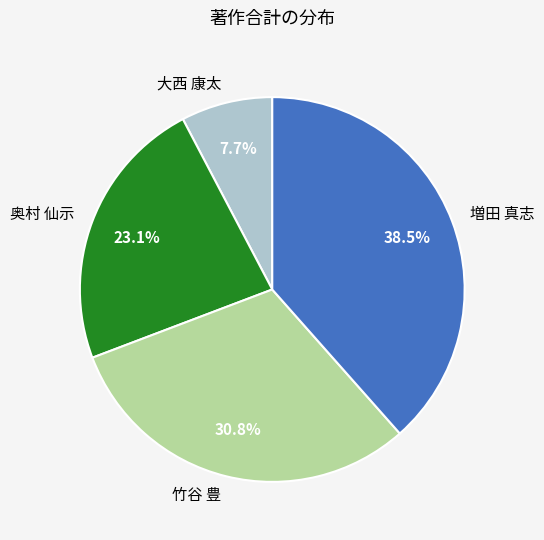

To the nearest percent, what is the average slice percentage?

25%